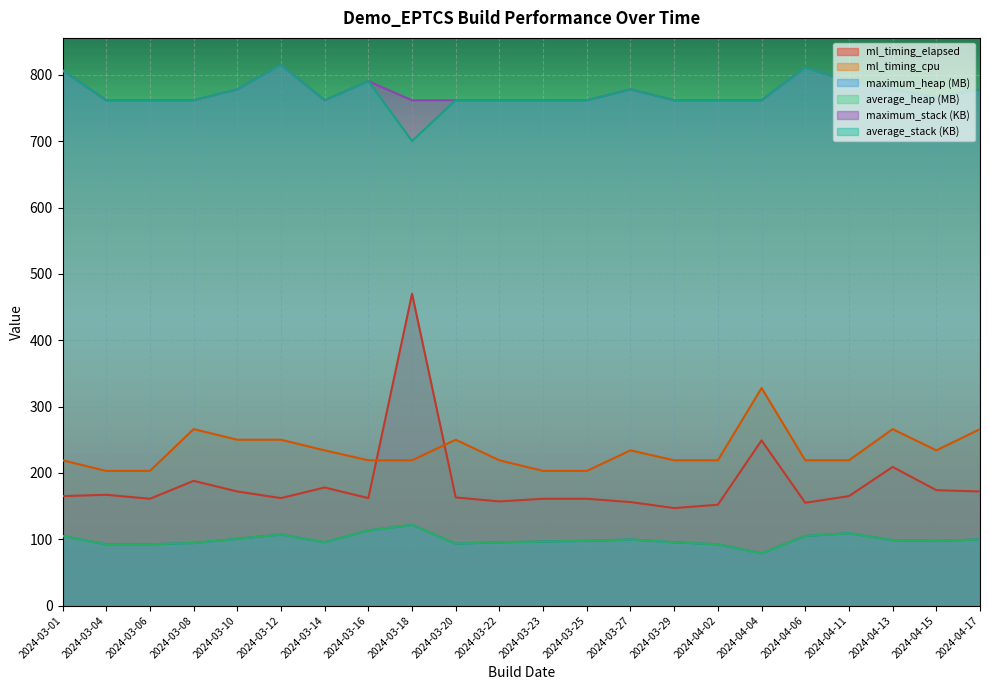

At which category is the sum across all series the highest?

2024-03-18